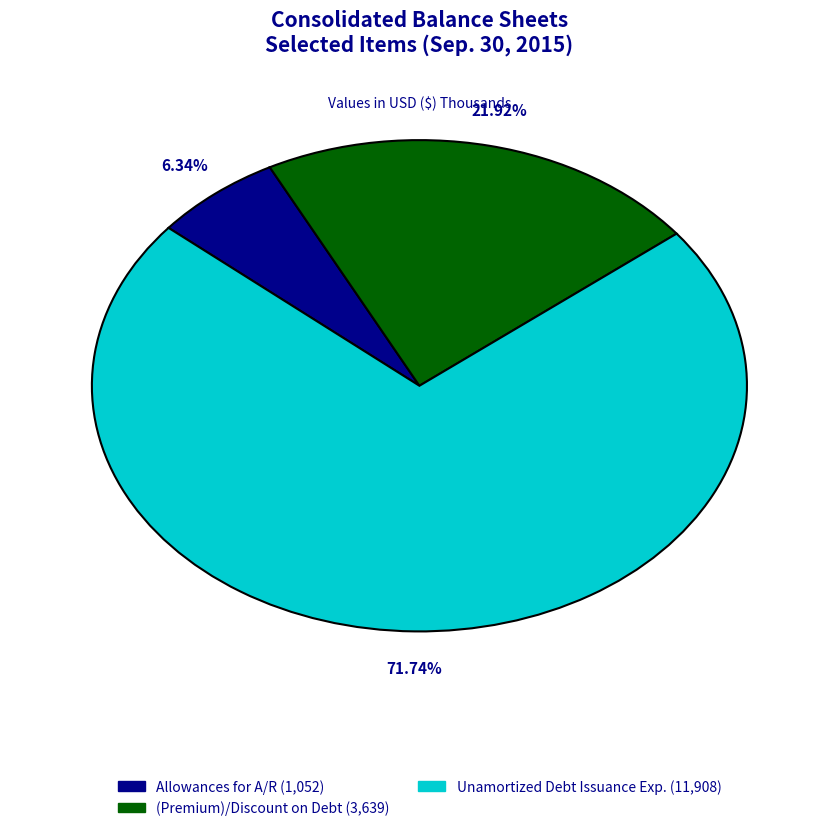

Is there any slice that represents more than half of the pie?

Yes